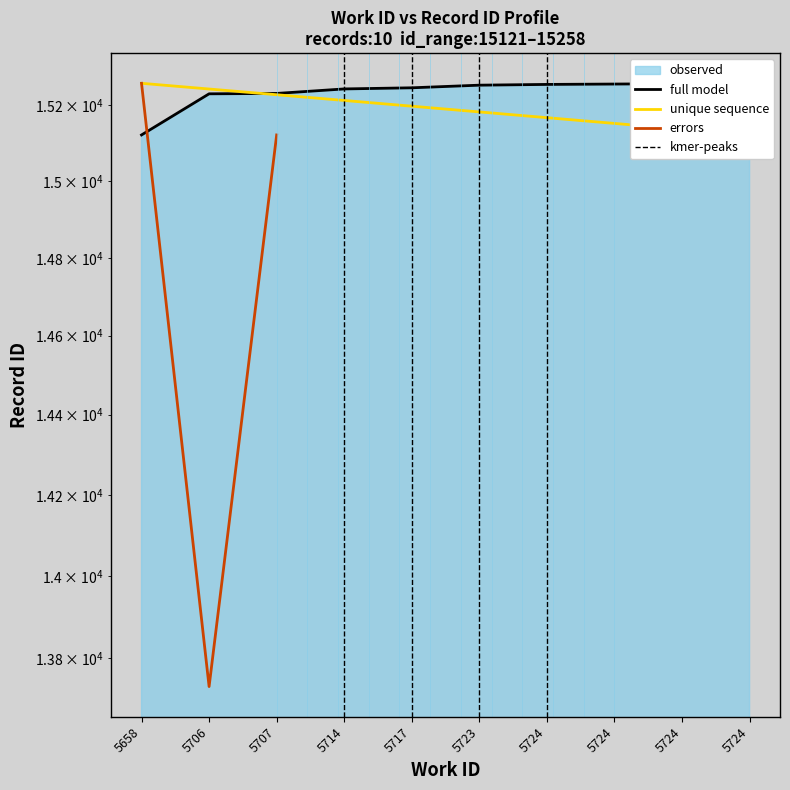

What is the ratio of the value at 5724 to the value at 5724?

1.0